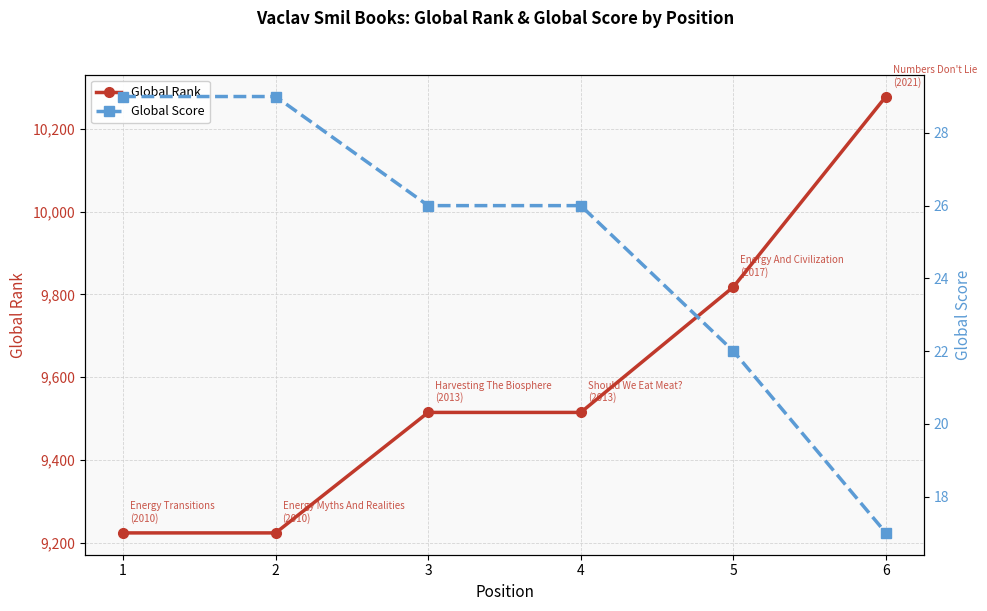

Count the Global Score values in the range 22 to 29.

5